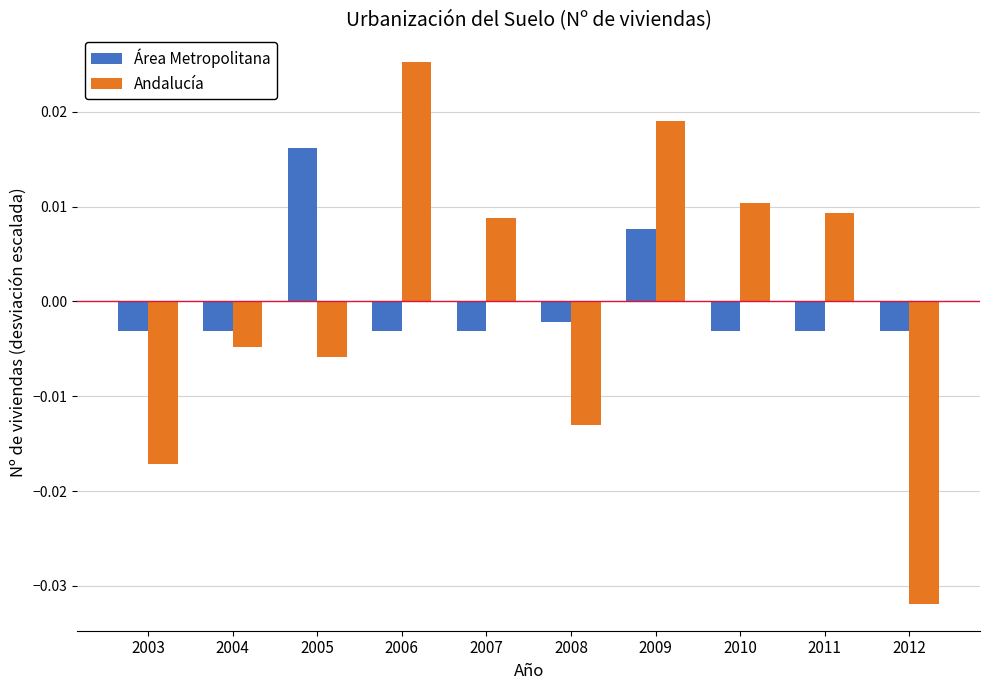

At 2010, list the series in order from smallest to largest.

Área Metropolitana, Andalucía